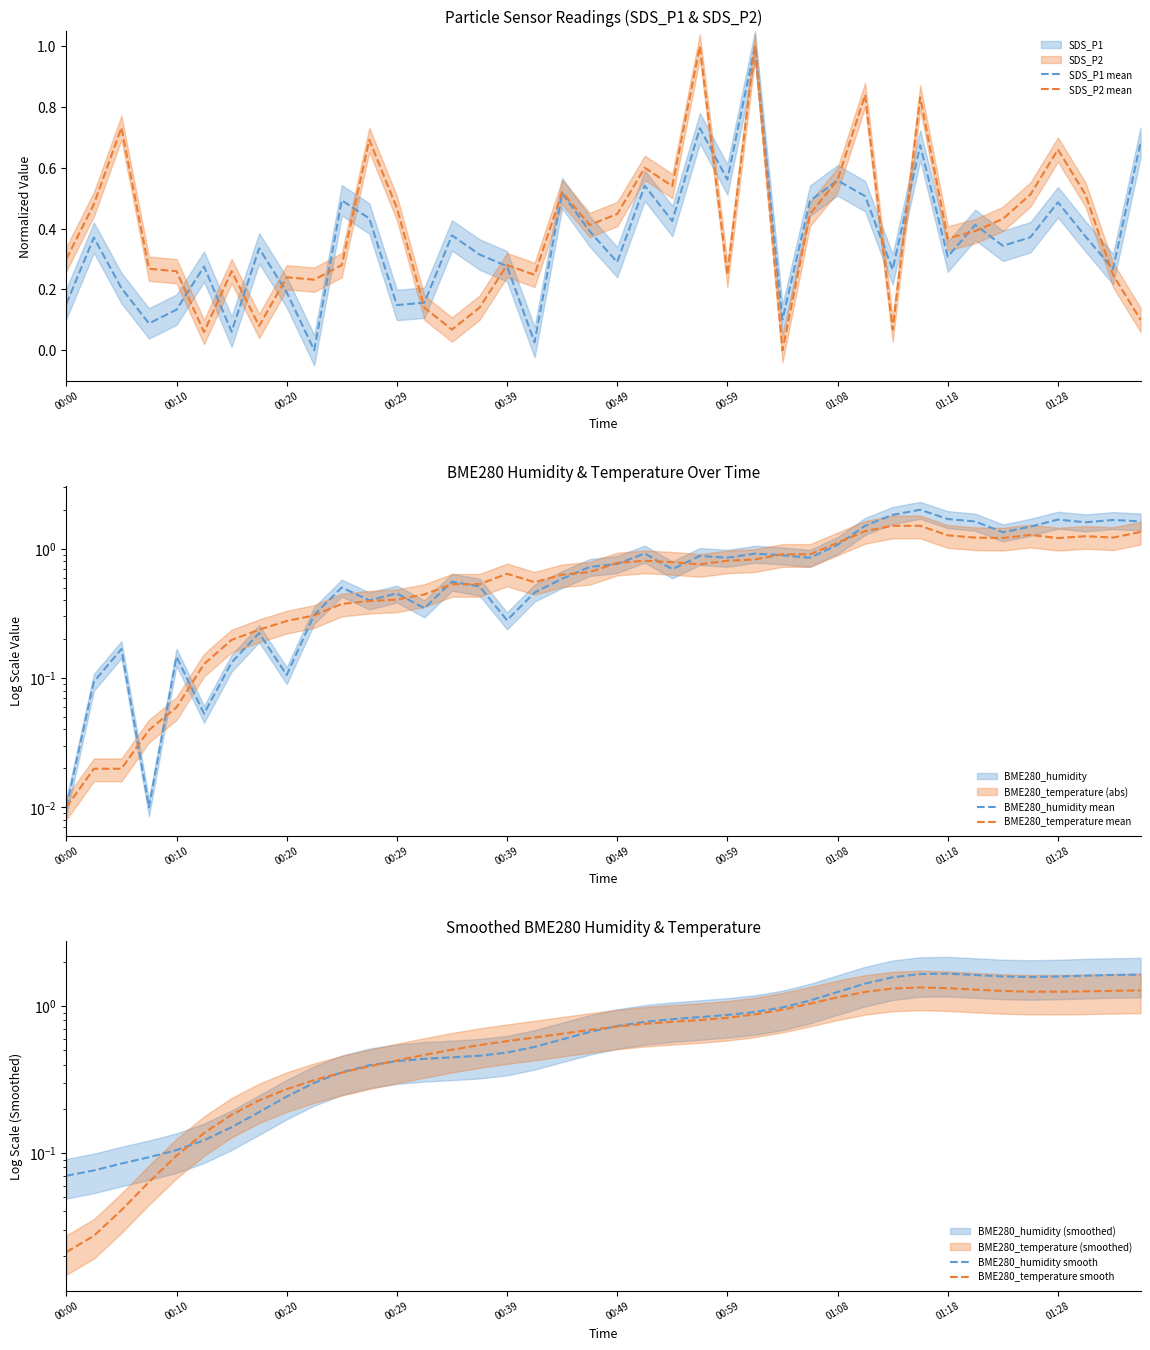

How many intersections are there between BME280_humidity mean and BME280_temperature mean?

14